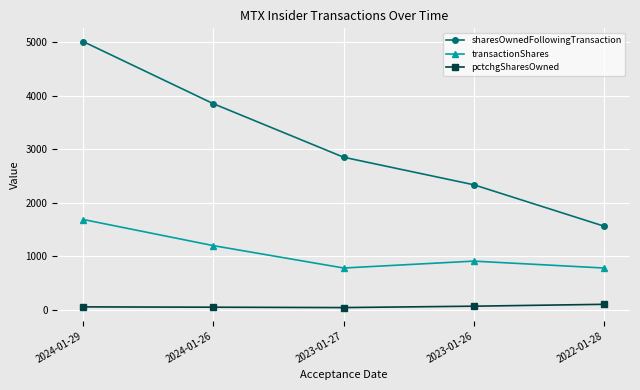

What is the difference between the maximum and minimum values in the transactionShares series?

907